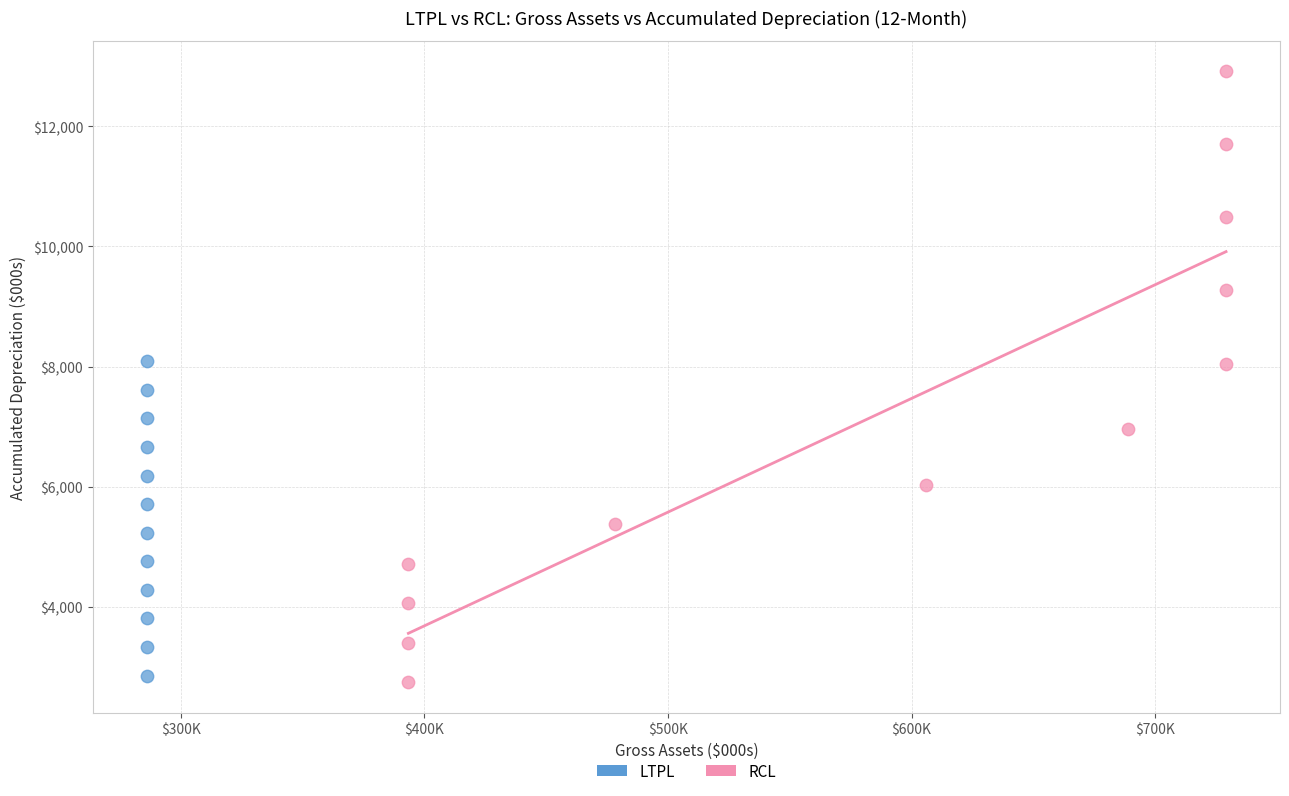

What are all the series names shown in the legend?

LTPL, RCL